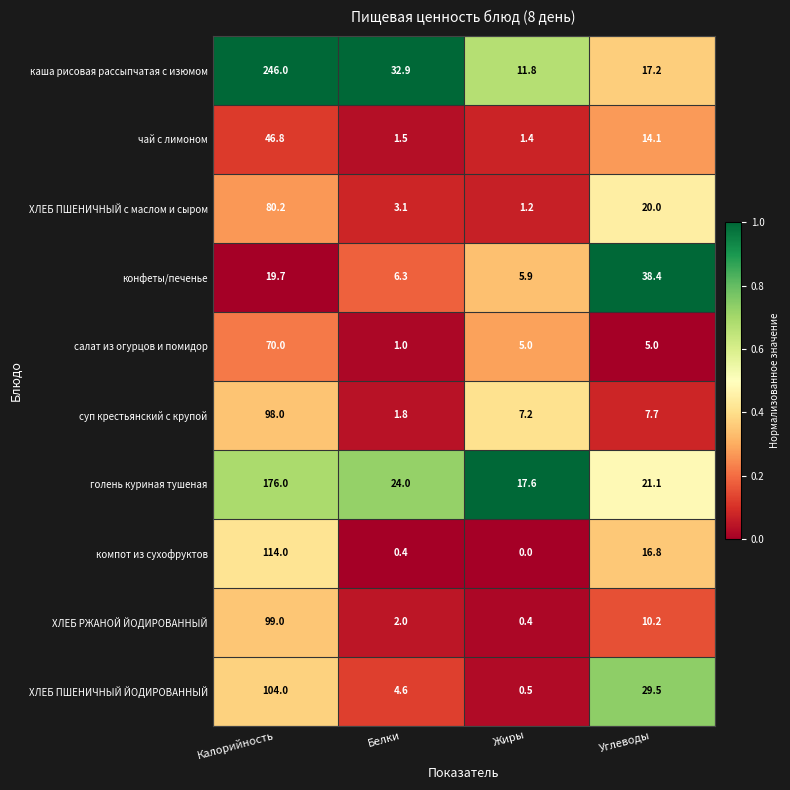

Is it true that каша рисовая рассыпчатая с изюмом equals 32.9 at Белки?

True